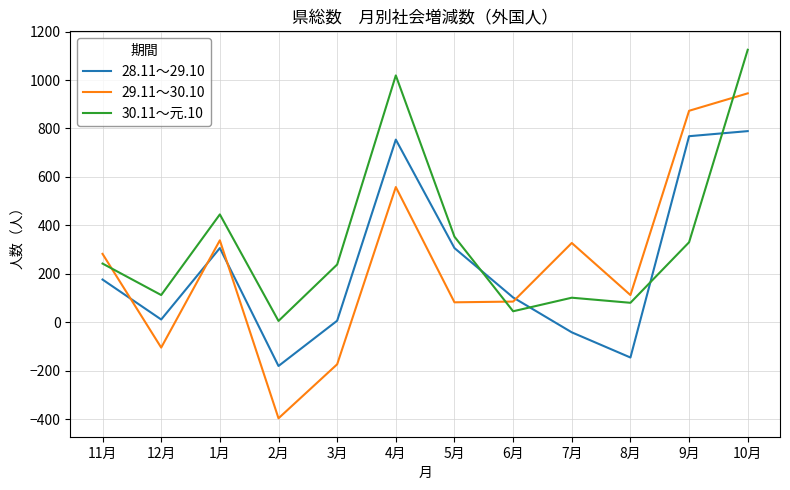

At which label does 29.11～30.10 reach its minimum?

2月